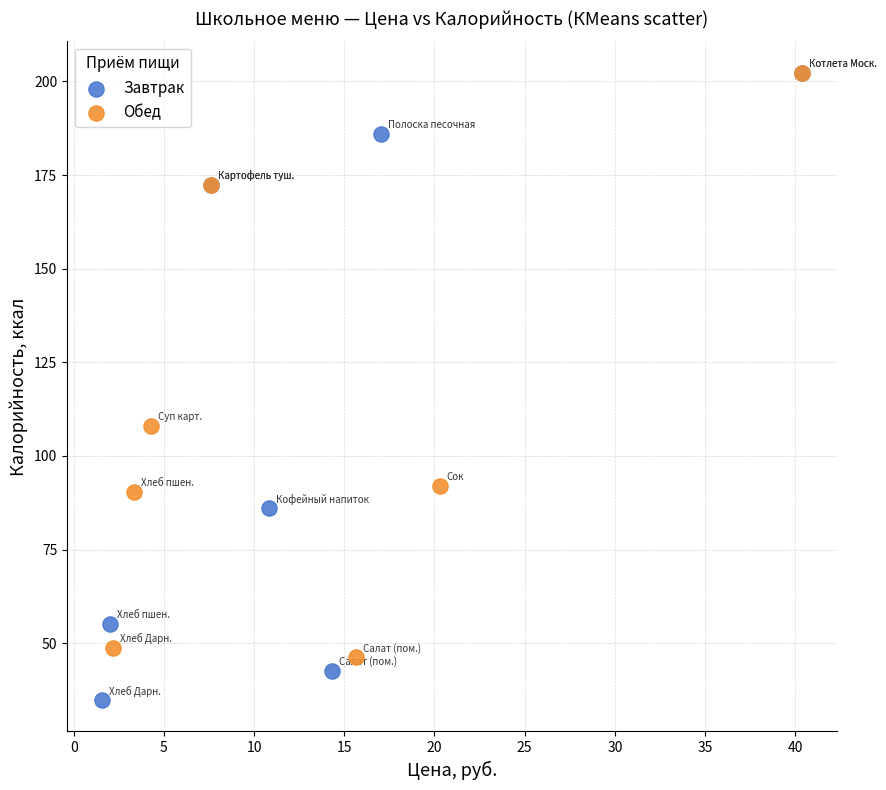

Which series has the largest Y range (max minus min)?

Завтрак